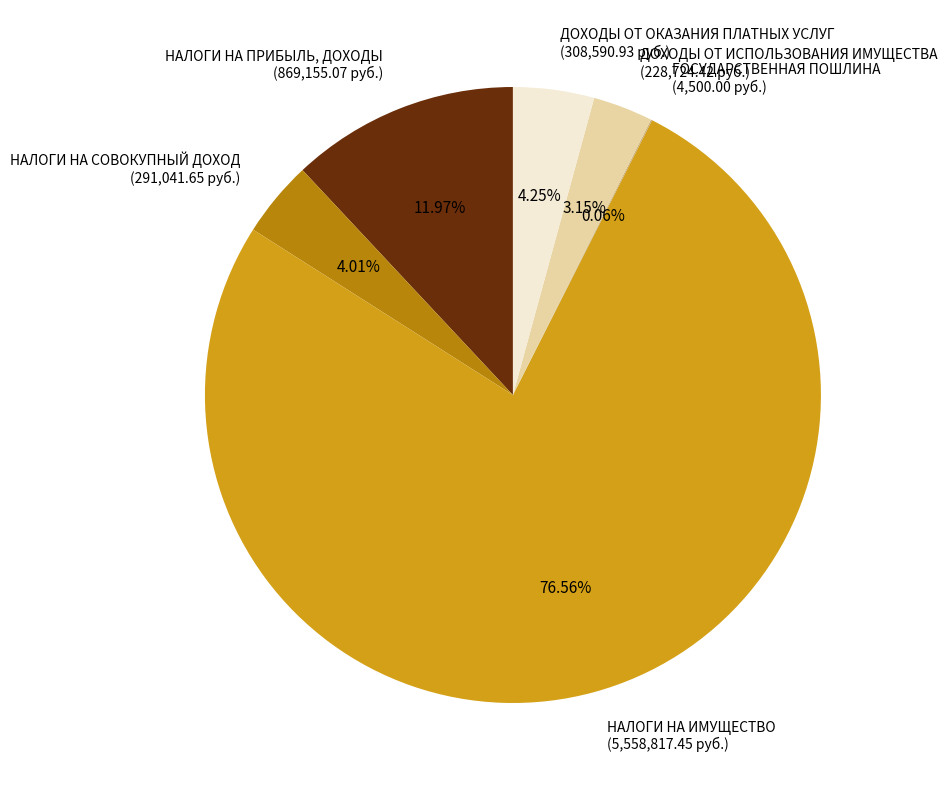

Does НАЛОГИ НА ИМУЩЕСТВО represent more than half of the total?

Yes